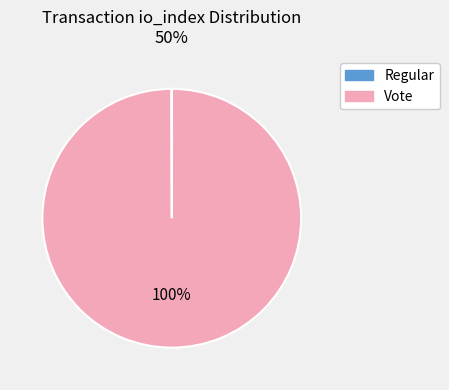

To the nearest percent, what portion does Vote represent?

100%